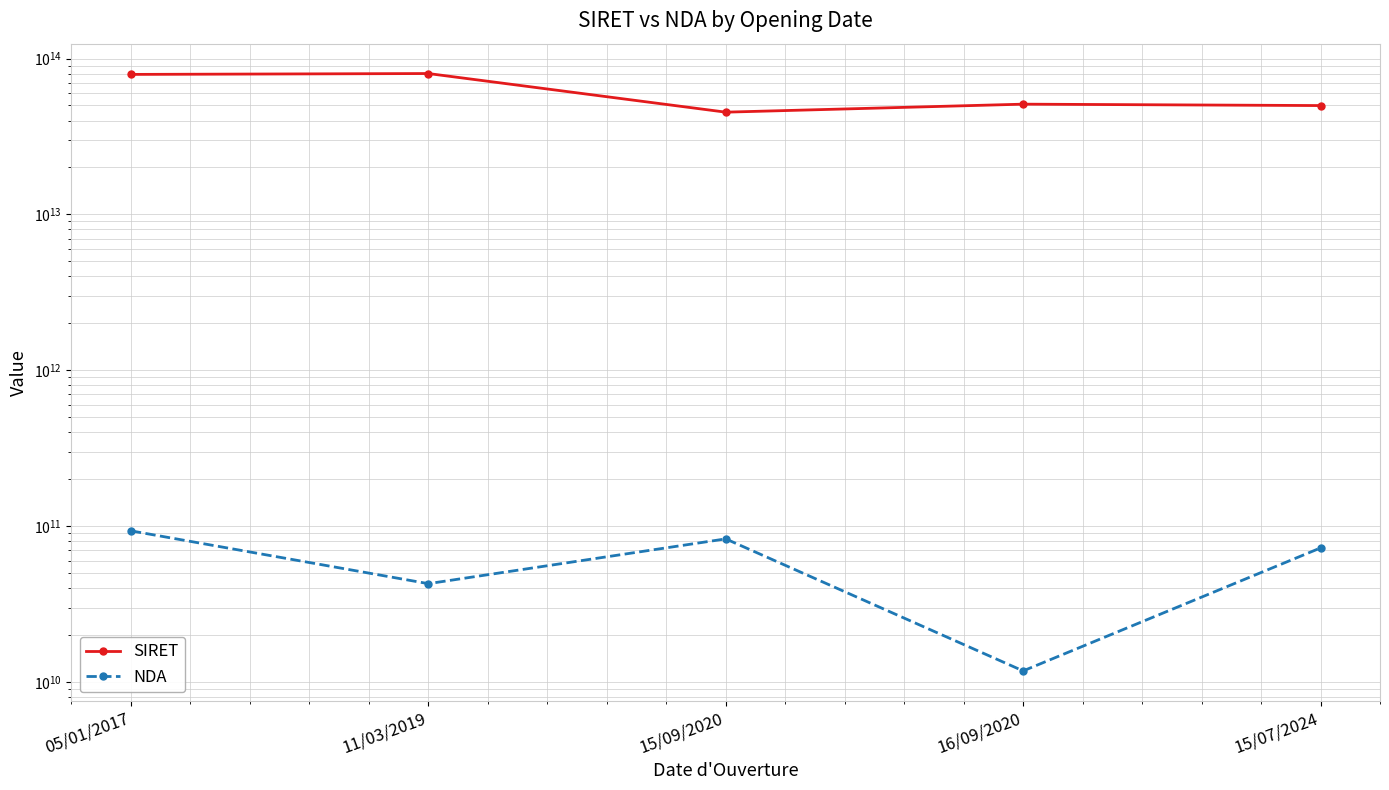

How many values in the SIRET series are below 50960006000032?

2